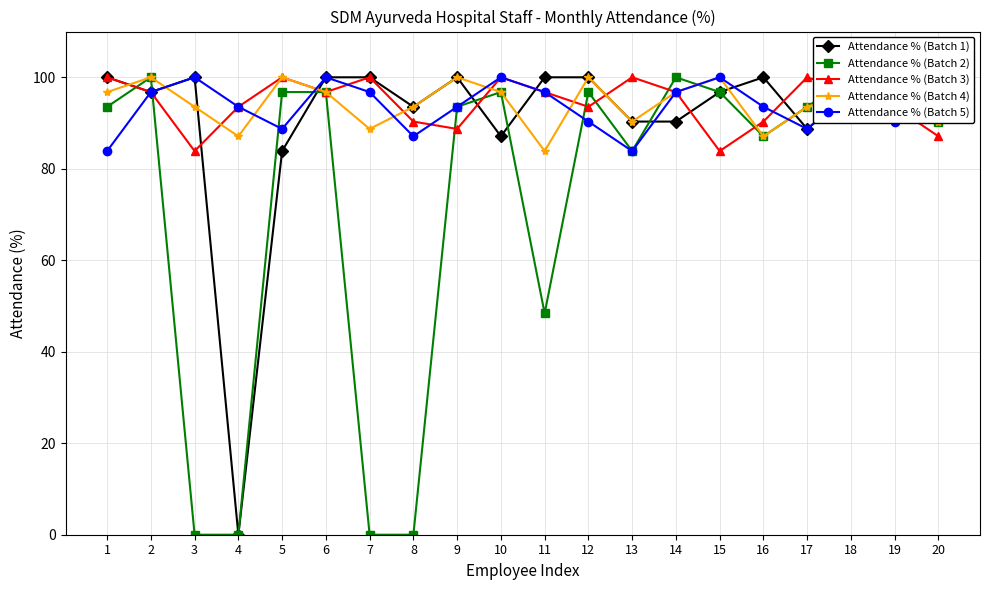

Where is the first local minimum for Attendance % (Batch 1)?

2